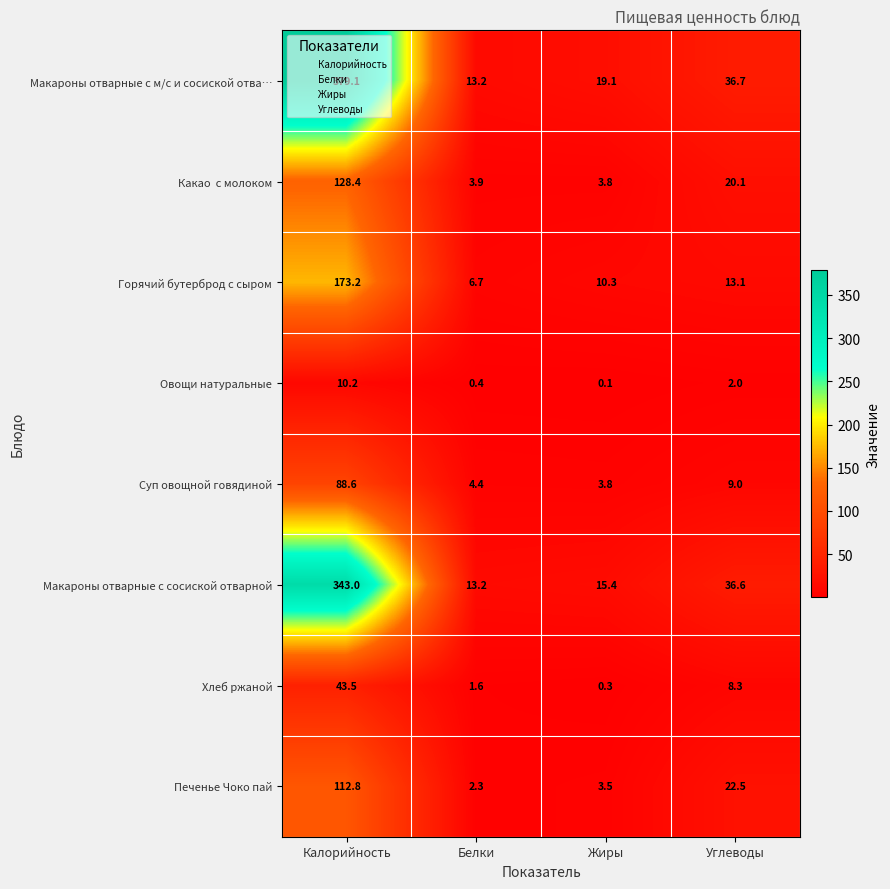

At which label does Макароны отварные с м/с и сосиской отва… first exceed 36?

Калорийность